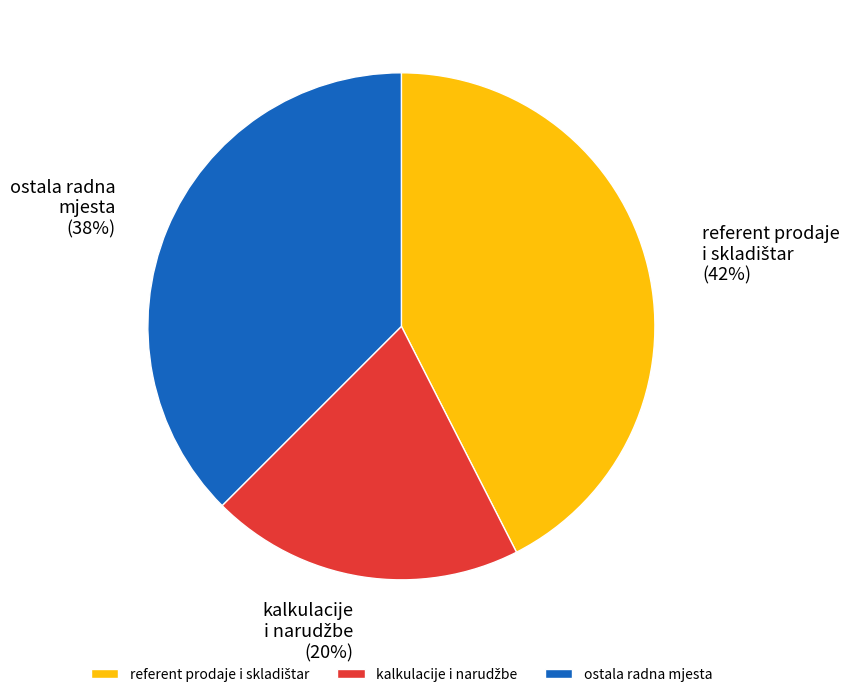

Does any single category account for the majority?

No